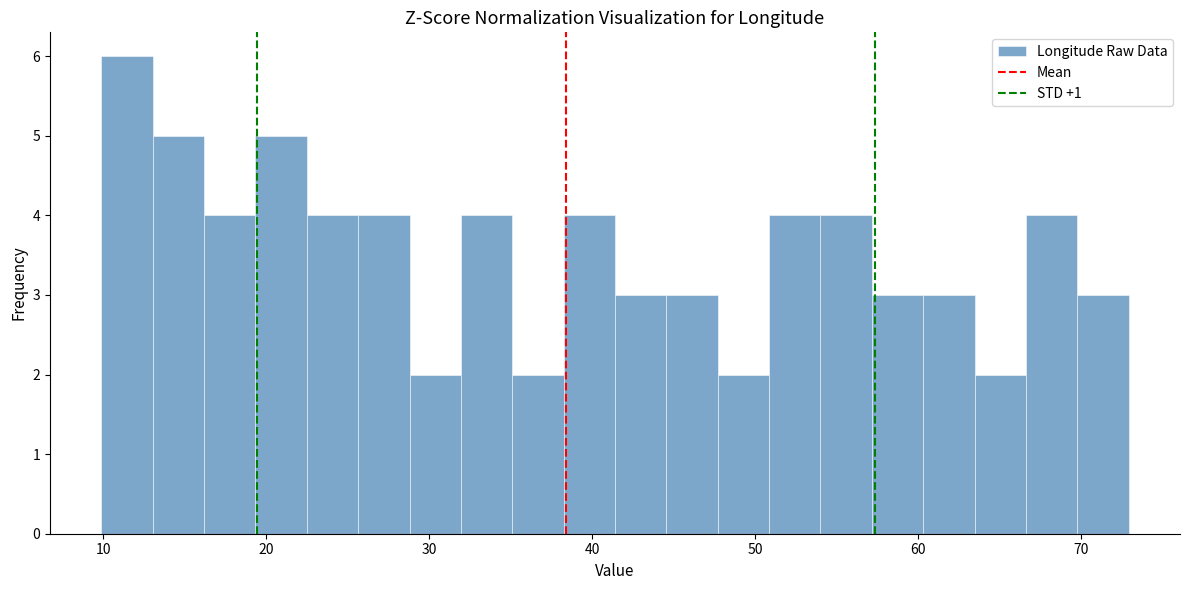

Read against the x-axis, roughly where is the centre of the tallest bar?

11